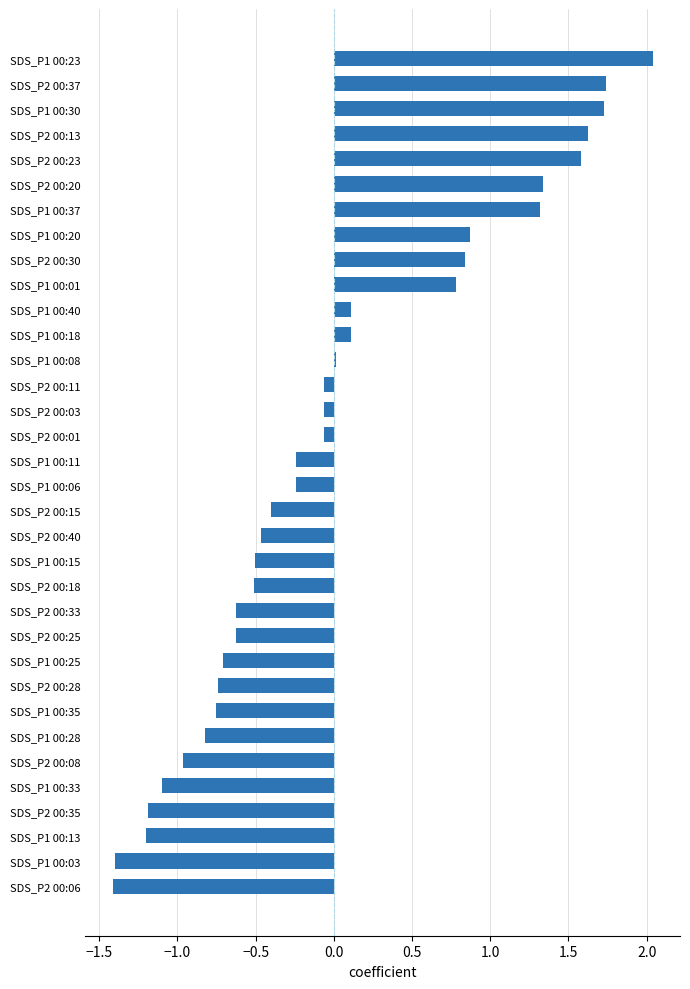

What is the difference between the second highest and minimum values?

3.2